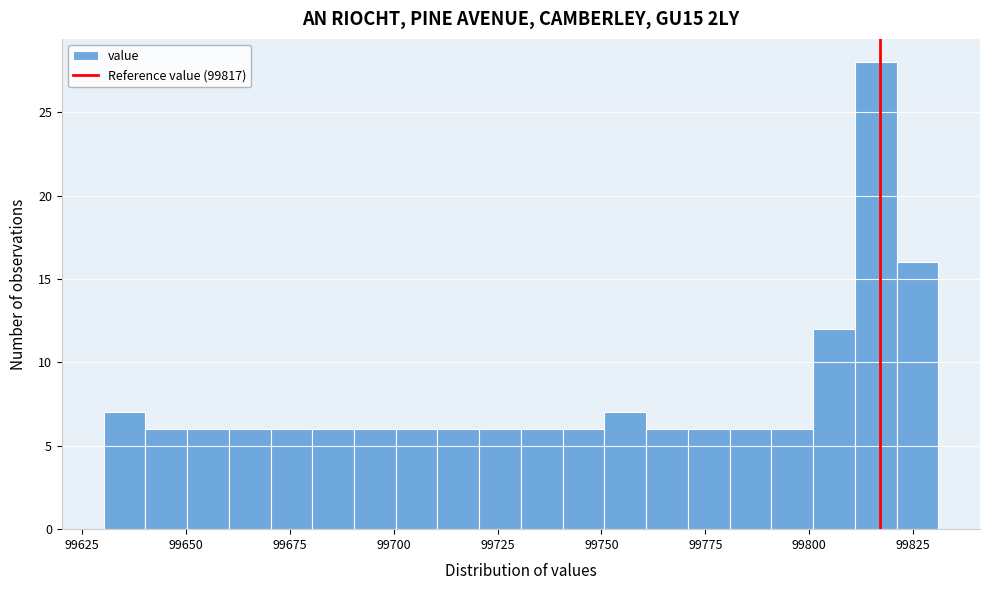

Around what value on the x-axis is the tallest bar? Give the approximate position of its centre, as read against the axis.

99815